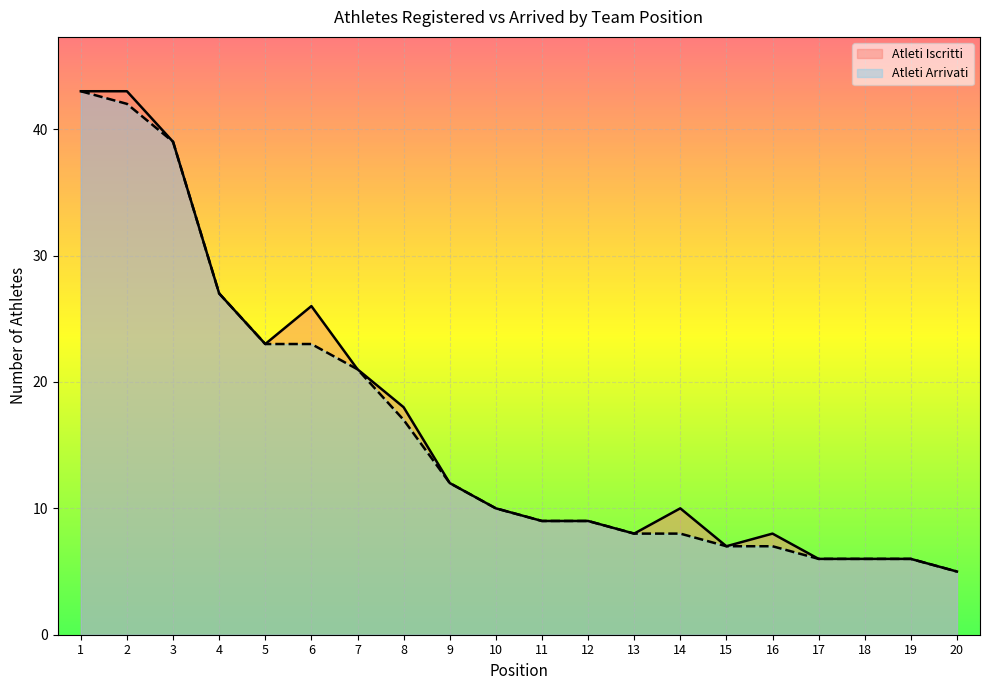

What is the maximum value for Atleti Arrivati?

43